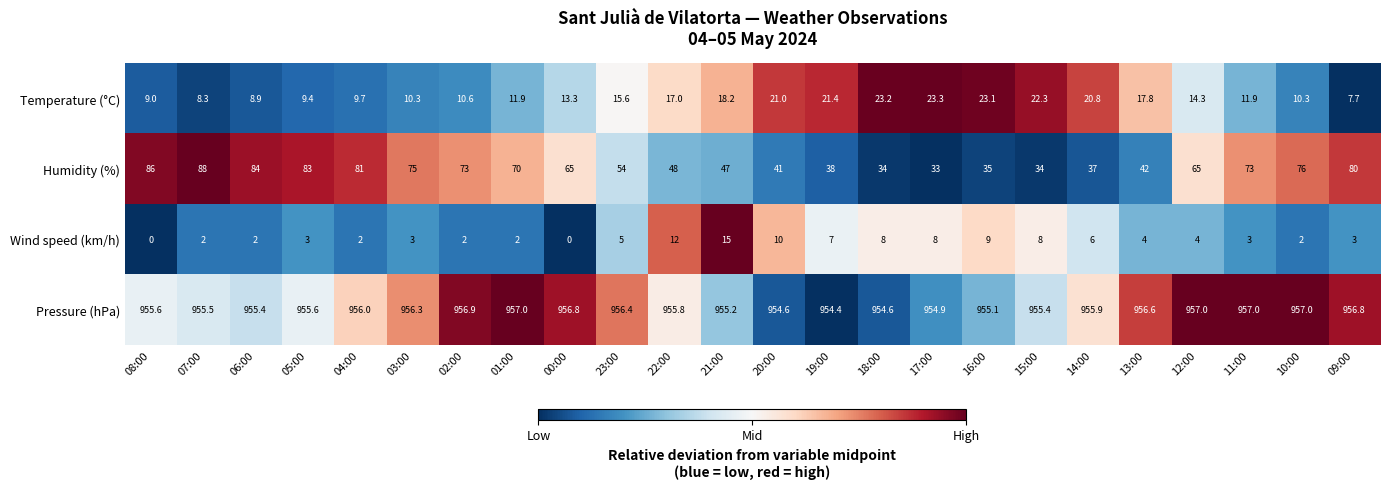

At 05:00, list the series in order from largest to smallest.

Pressure (hPa), Humidity (%), Temperature (°C), Wind speed (km/h)